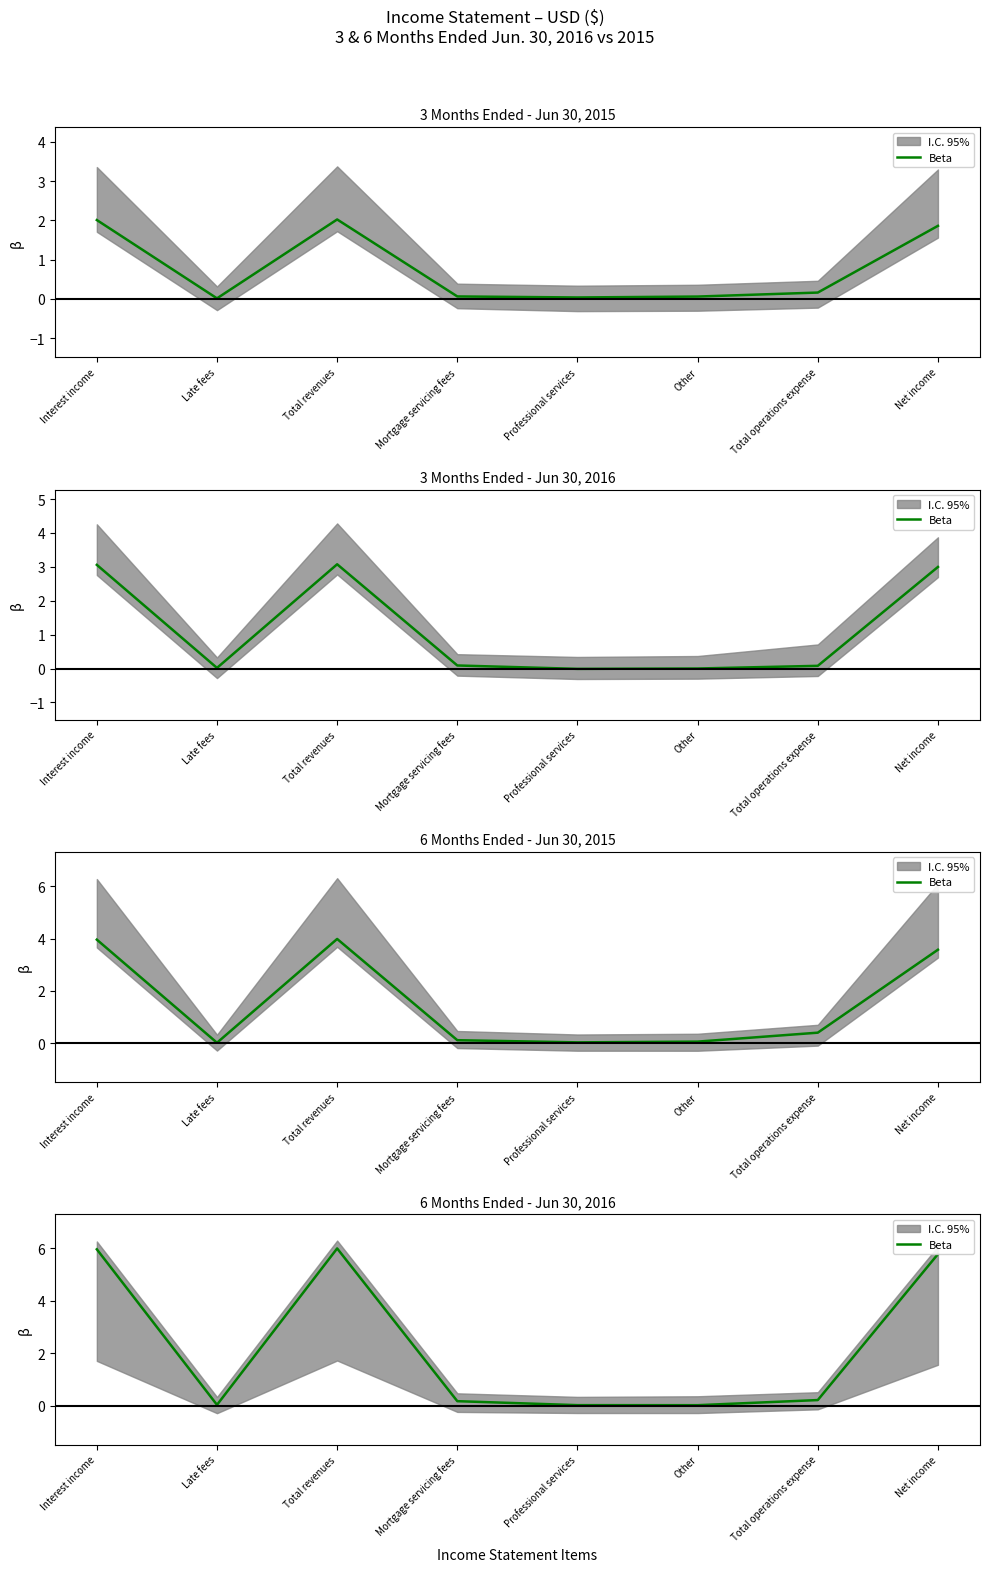

Is it true that the value at Mortgage servicing fees is 0.0?

False